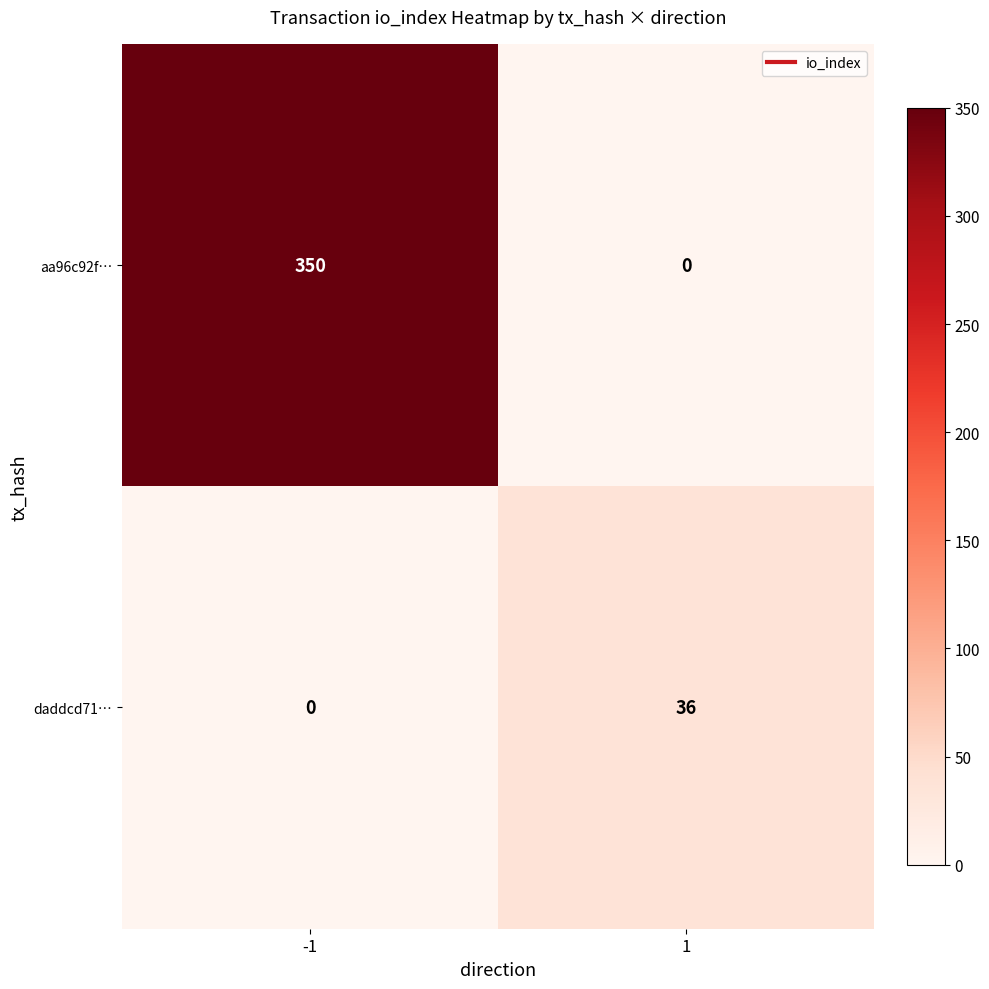

What is the highest value of the daddcd71… series?

36